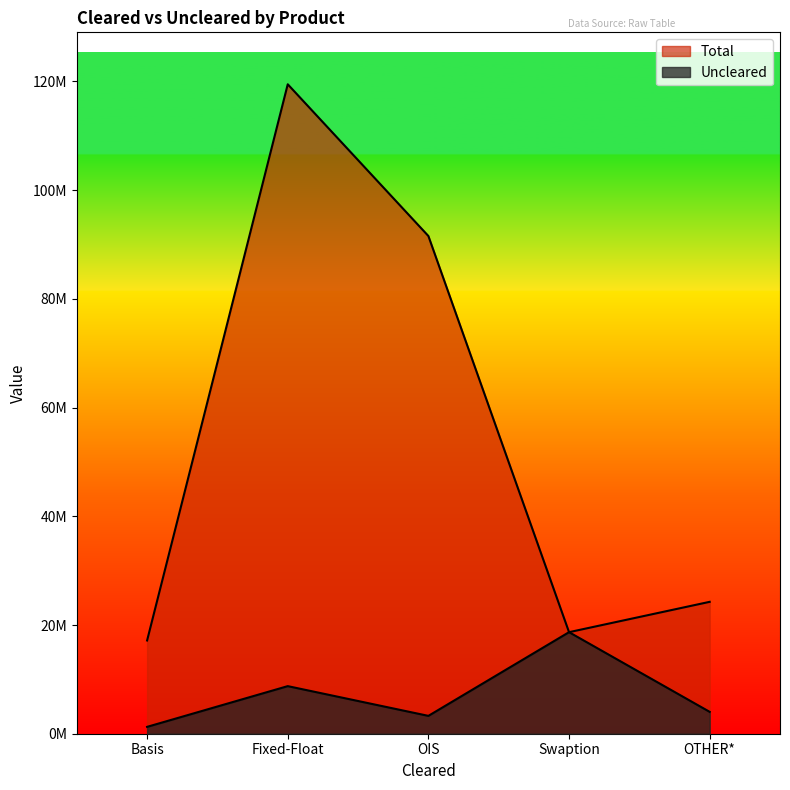

True or false: Total has more than 1 interior local peaks.

False